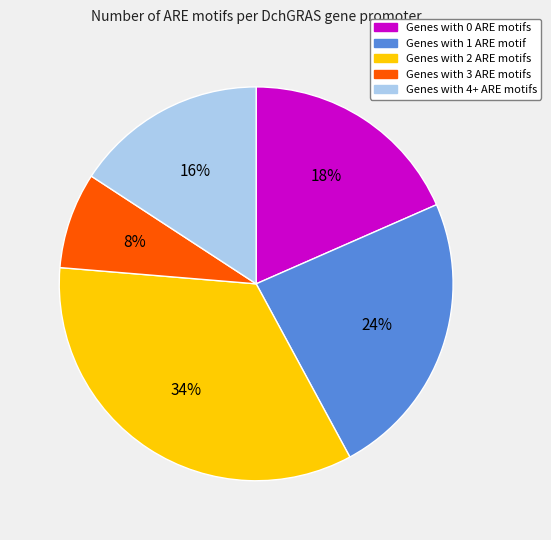

Is there a majority slice in this chart?

No